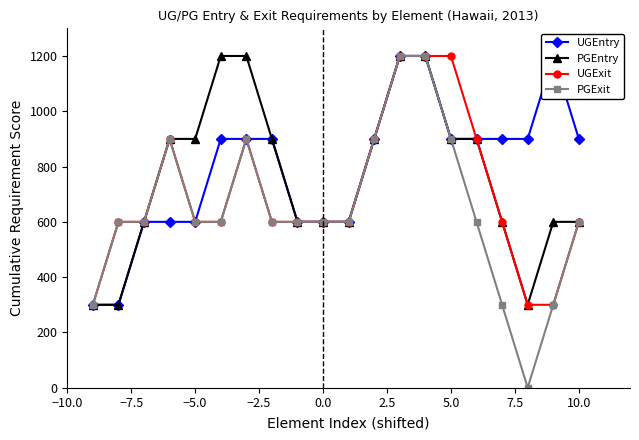

What is the greatest value displayed?

1200